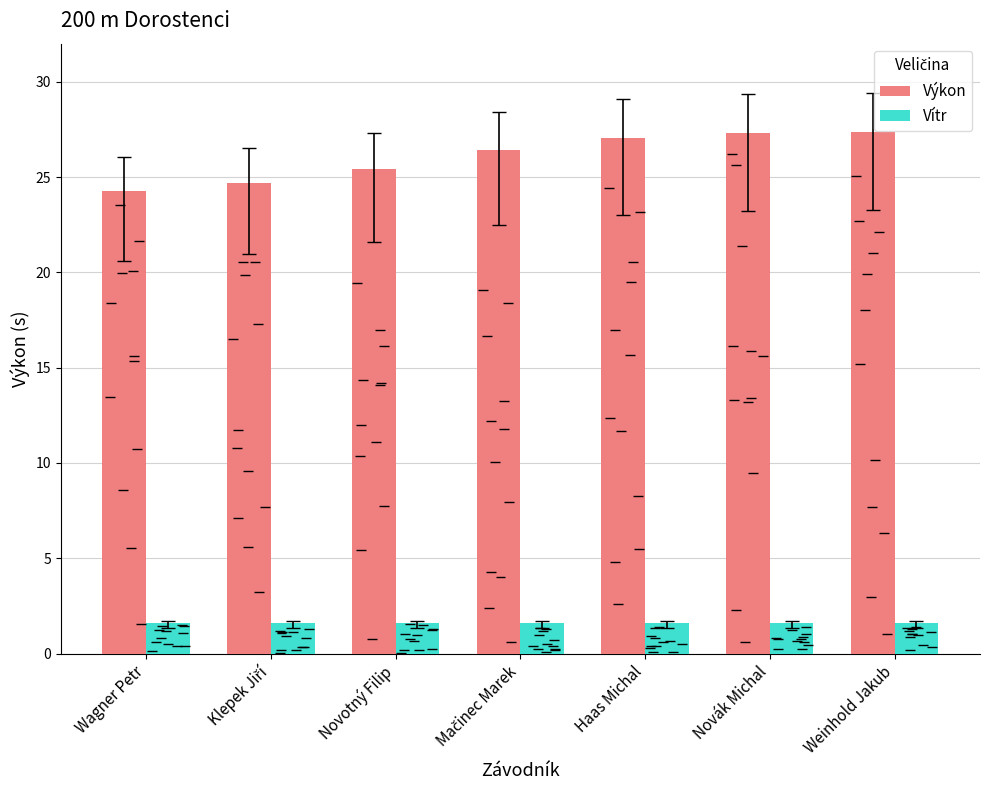

What is the lowest value of the Vítr series?

1.6